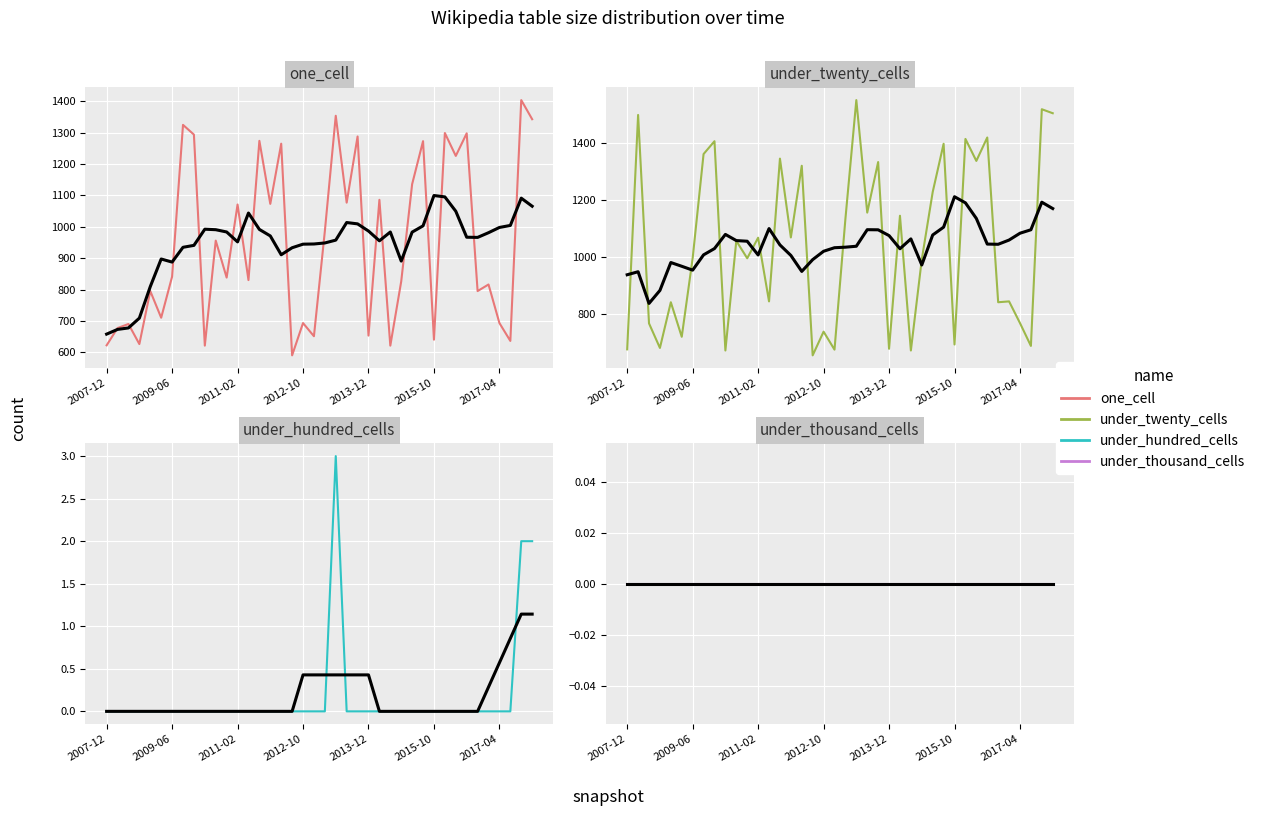

What are all the series names shown in the legend?

one_cell, under_twenty_cells, under_hundred_cells, under_thousand_cells